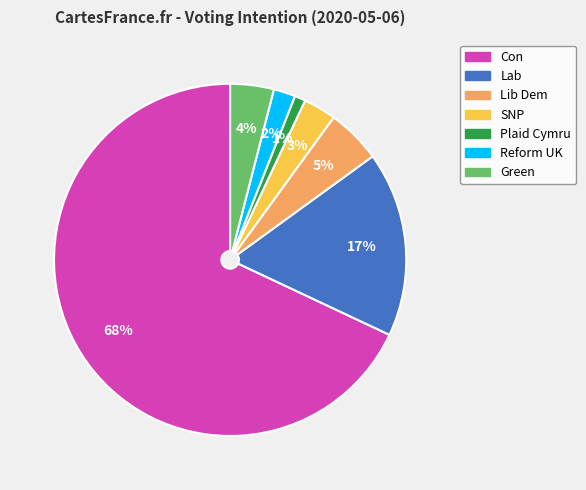

The Lib Dem slice represents 5% of the pie. True or false?

True